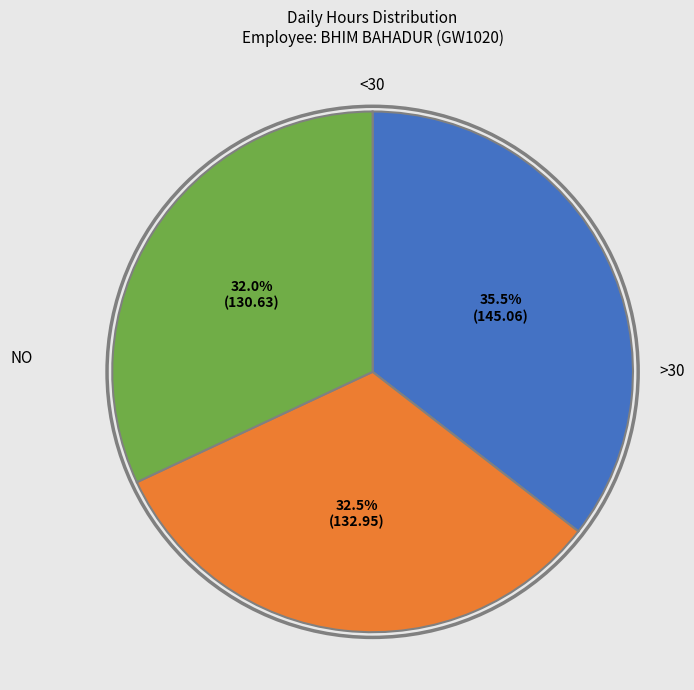

Does any single category account for the majority?

No